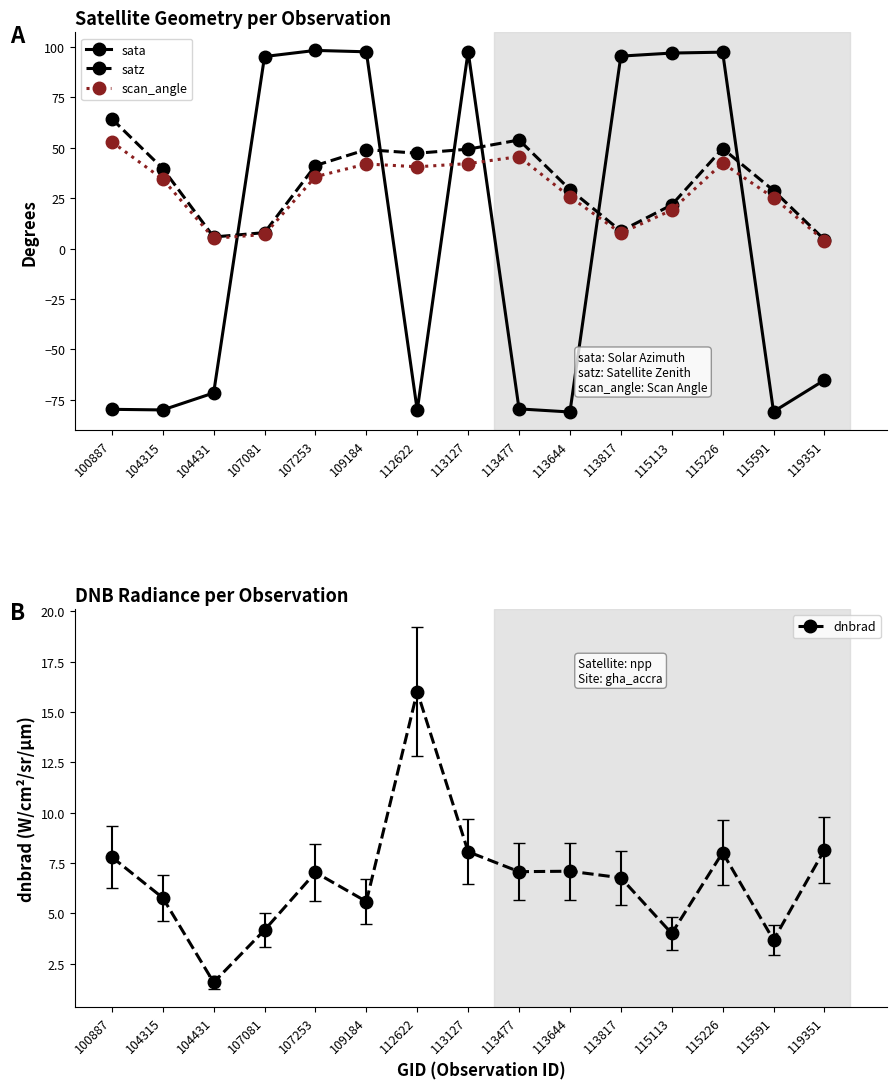

Where does the satz series first go above 39?

100887